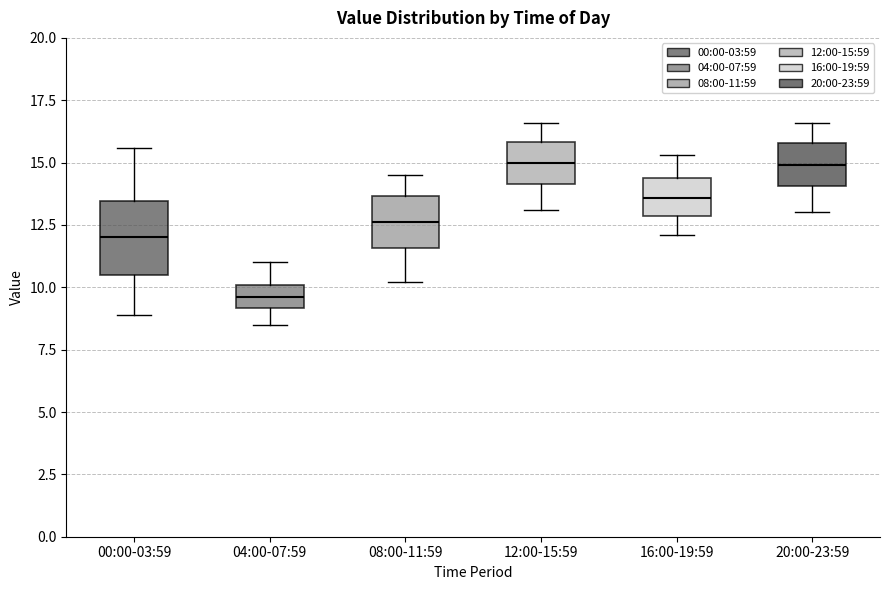

Reading left to right, read every box against the y-axis: the position of its median line, the range the box covers, and the ends of its whiskers. The values are not printed on the chart, so give them approximately, as read against the axis.

00:00-03:59: median 12.0, box 10.5 to 13.5, whiskers 9.0 to 15.5
04:00-07:59: median 9.5, box 9.0 to 10.0, whiskers 8.5 to 11.0
08:00-11:59: median 12.5, box 11.5 to 13.5, whiskers 10.0 to 14.5
12:00-15:59: median 15.0, box 14.0 to 16.0, whiskers 13.0 to 16.5
16:00-19:59: median 13.5, box 13.0 to 14.5, whiskers 12.0 to 15.5
20:00-23:59: median 15.0, box 14.0 to 16.0, whiskers 13.0 to 16.5